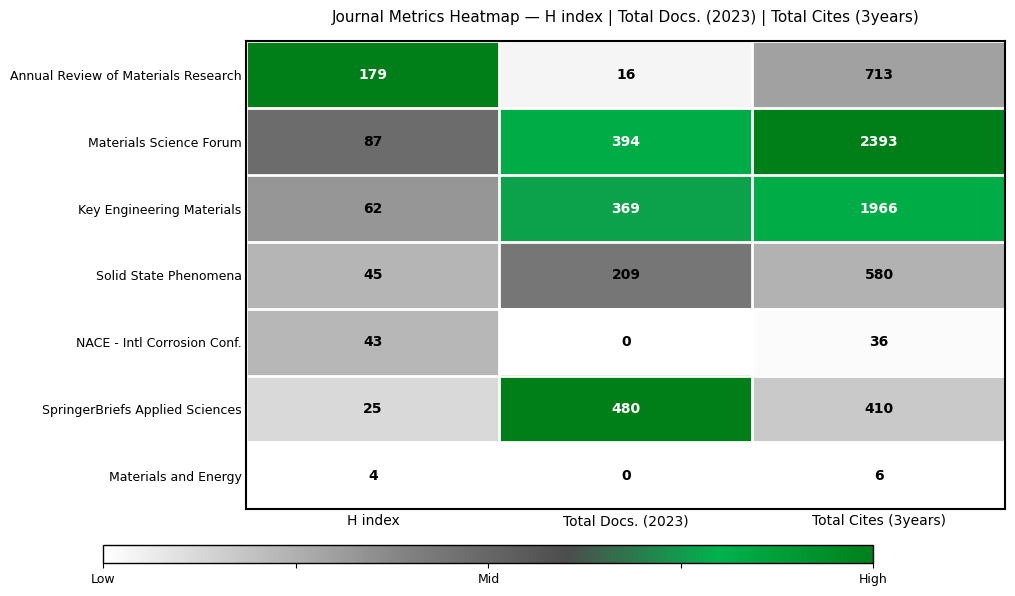

Reading left to right, transcribe all the data shown in this chart.

Annual Review of Materials Research: H index=179	Total Docs. (2023)=16	Total Cites (3years)=713
Materials Science Forum: H index=87	Total Docs. (2023)=394	Total Cites (3years)=2393
Key Engineering Materials: H index=62	Total Docs. (2023)=369	Total Cites (3years)=1966
Solid State Phenomena: H index=45	Total Docs. (2023)=209	Total Cites (3years)=580
NACE - Intl Corrosion Conf.: H index=43	Total Docs. (2023)=0	Total Cites (3years)=36
SpringerBriefs Applied Sciences: H index=25	Total Docs. (2023)=480	Total Cites (3years)=410
Materials and Energy: H index=4	Total Docs. (2023)=0	Total Cites (3years)=6